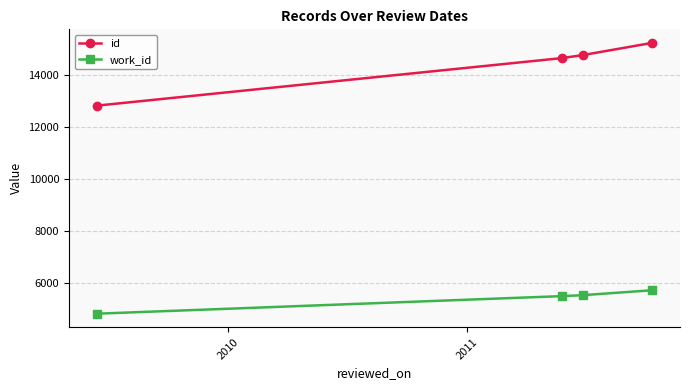

Which series has the widest spread of values?

id